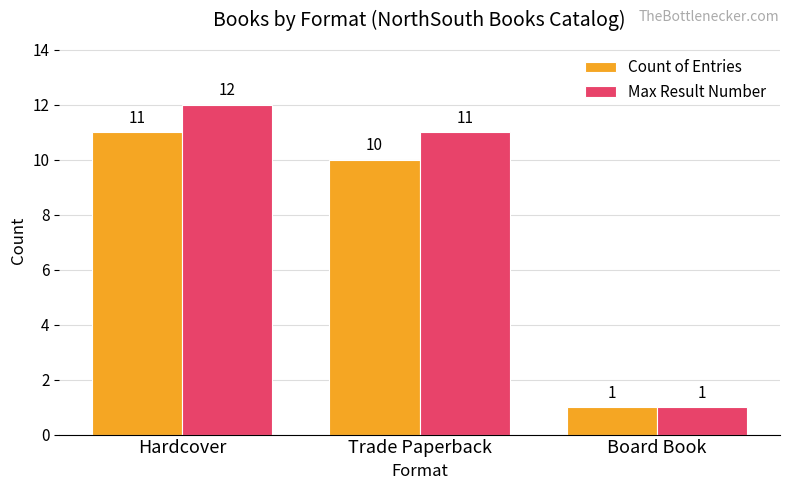

List the series in order of their peak value, highest first.

Max Result Number, Count of Entries